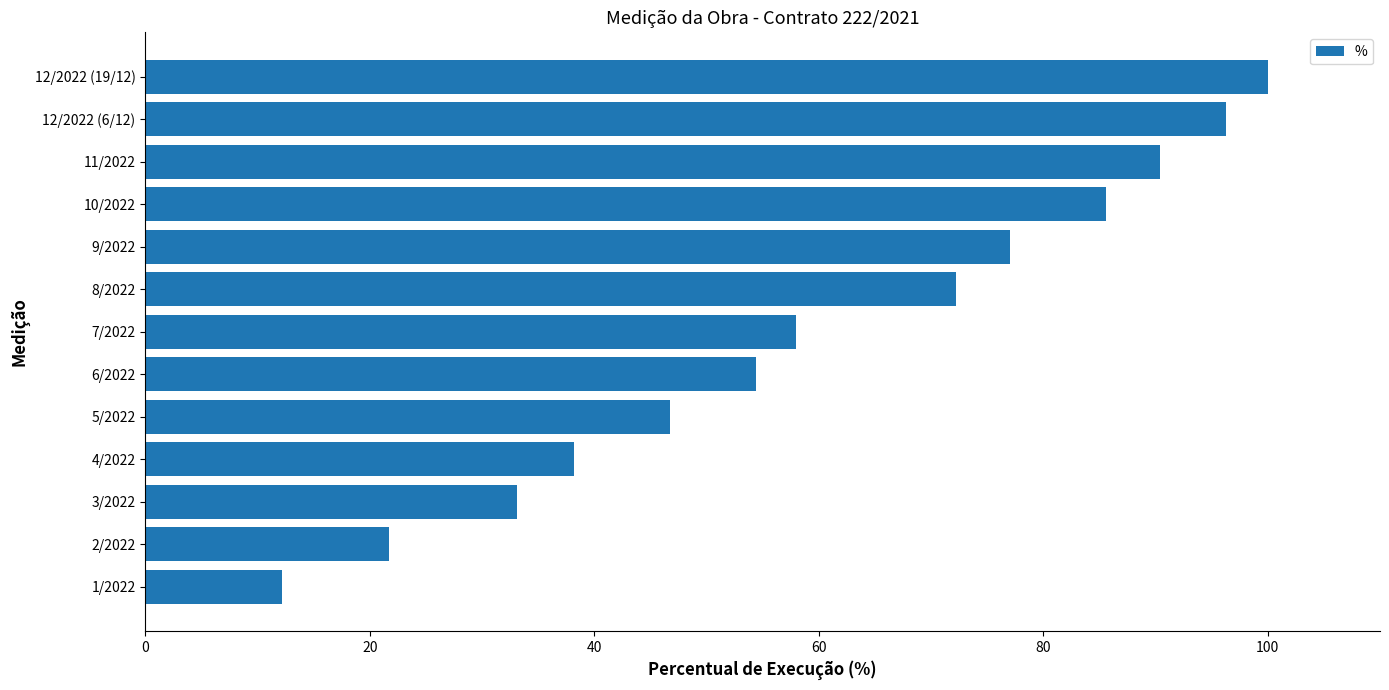

Rank the categories by value from lowest to highest.

1/2022, 2/2022, 3/2022, 4/2022, 5/2022, 6/2022, 7/2022, 8/2022, 9/2022, 10/2022, 11/2022, 12/2022 (6/12), 12/2022 (19/12)